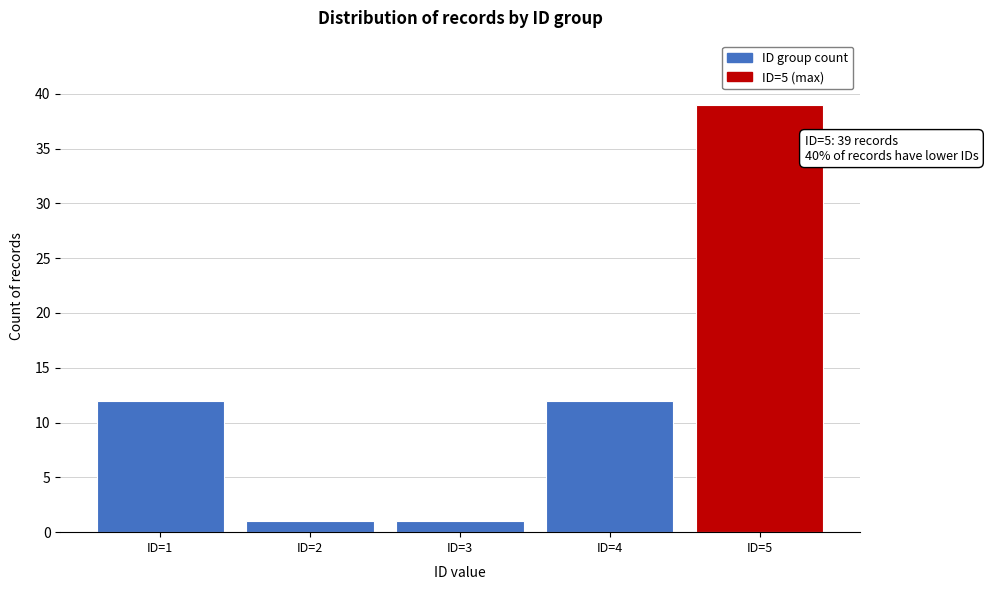

Reading left to right, list all the values displayed in this chart.

12	1	1	12	39